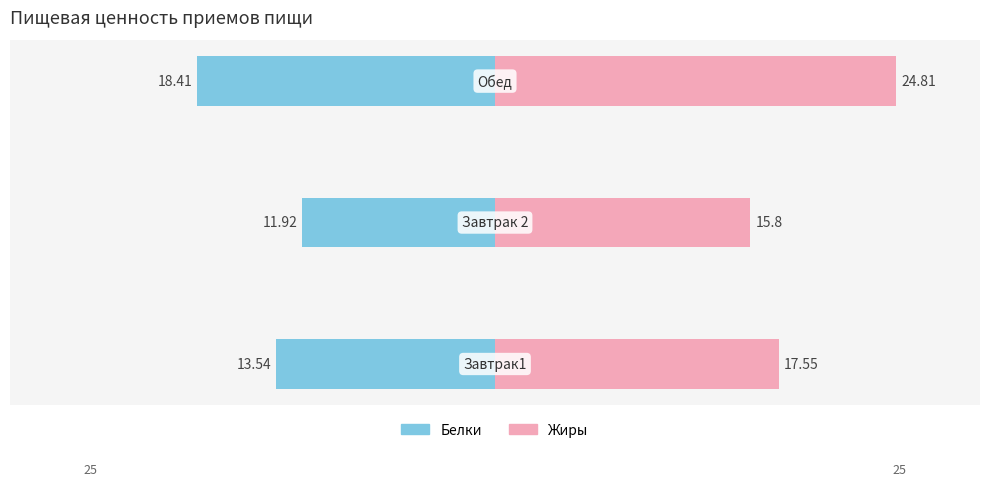

What is the minimum value shown in the chart?

-18.4